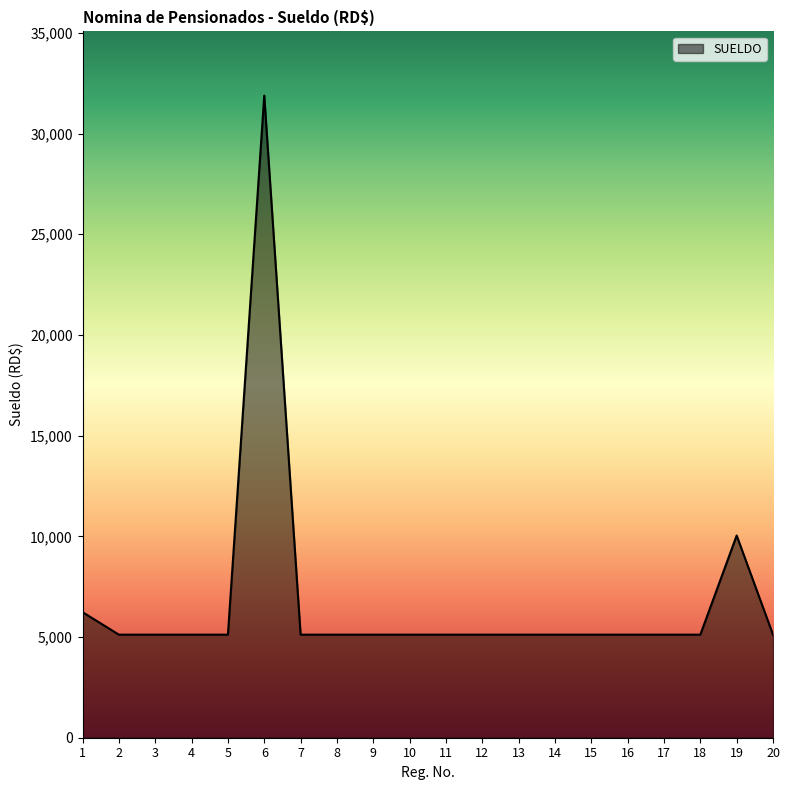

Reading left to right, what are all the values shown in this chart?

1=6233.0	2=5117.5	3=5117.5	4=5117.5	5=5117.5	6=31883.0	7=5117.5	8=5117.5	9=5117.5	10=5117.5	11=5117.5	12=5117.5	13=5117.5	14=5117.5	15=5117.5	16=5117.5	17=5117.5	18=5117.5	19=10041.0	20=5117.5